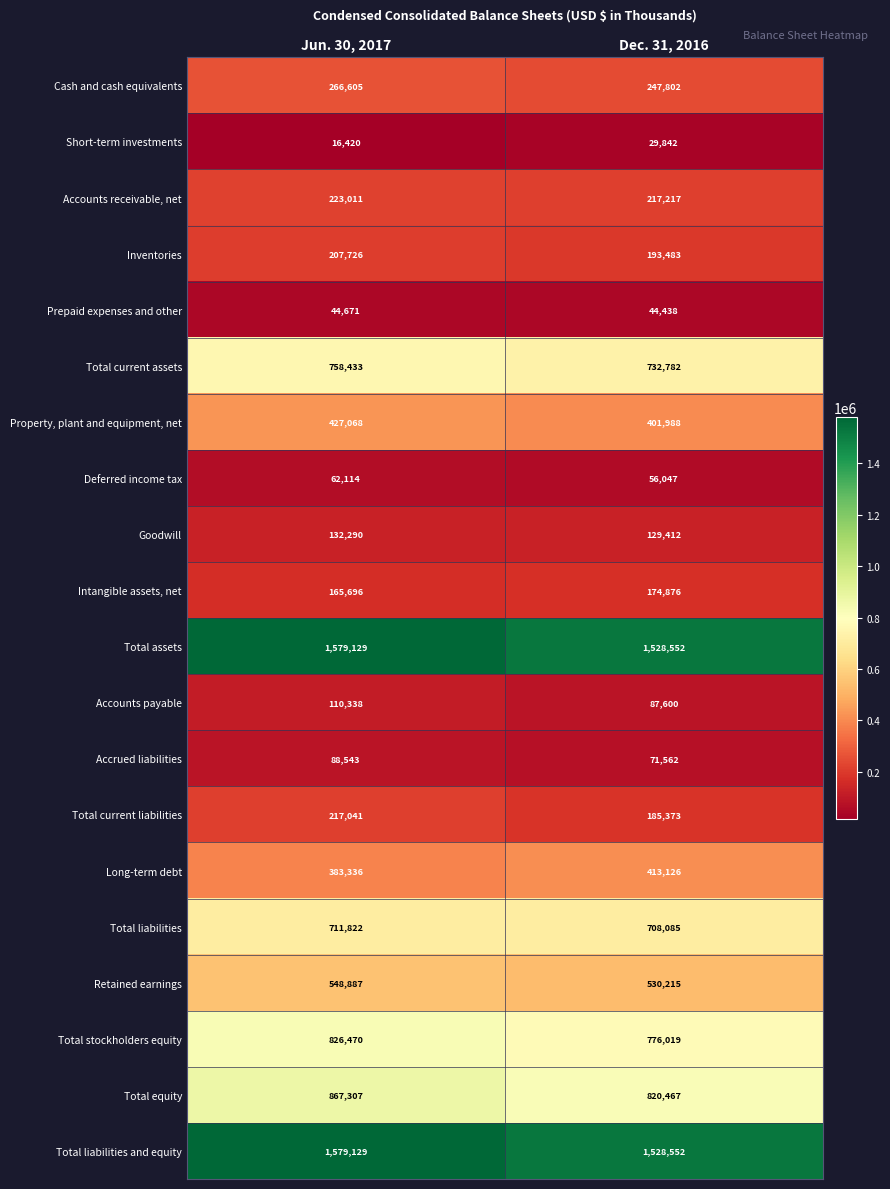

What is the minimum value shown in the chart?

16420